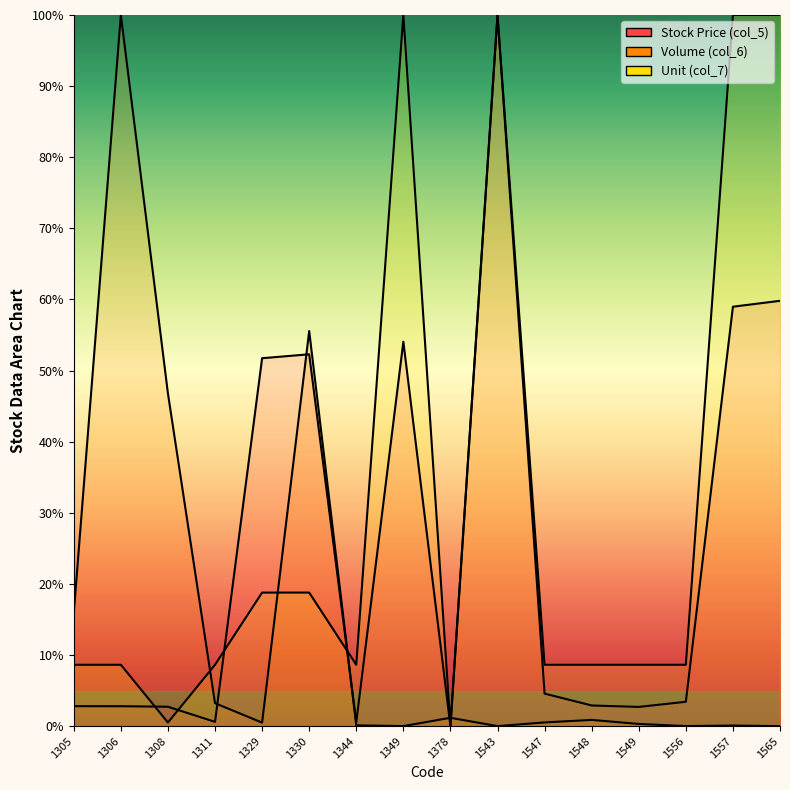

At which category does the chart reach its peak across all series?

1543